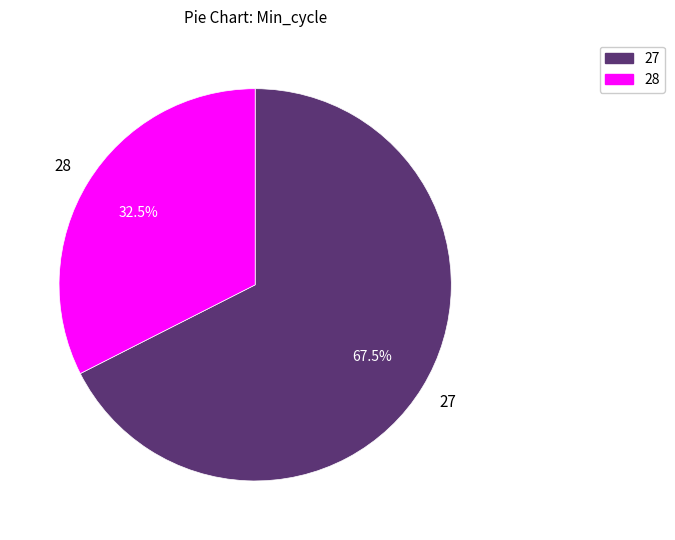

Does any single category account for the majority?

Yes